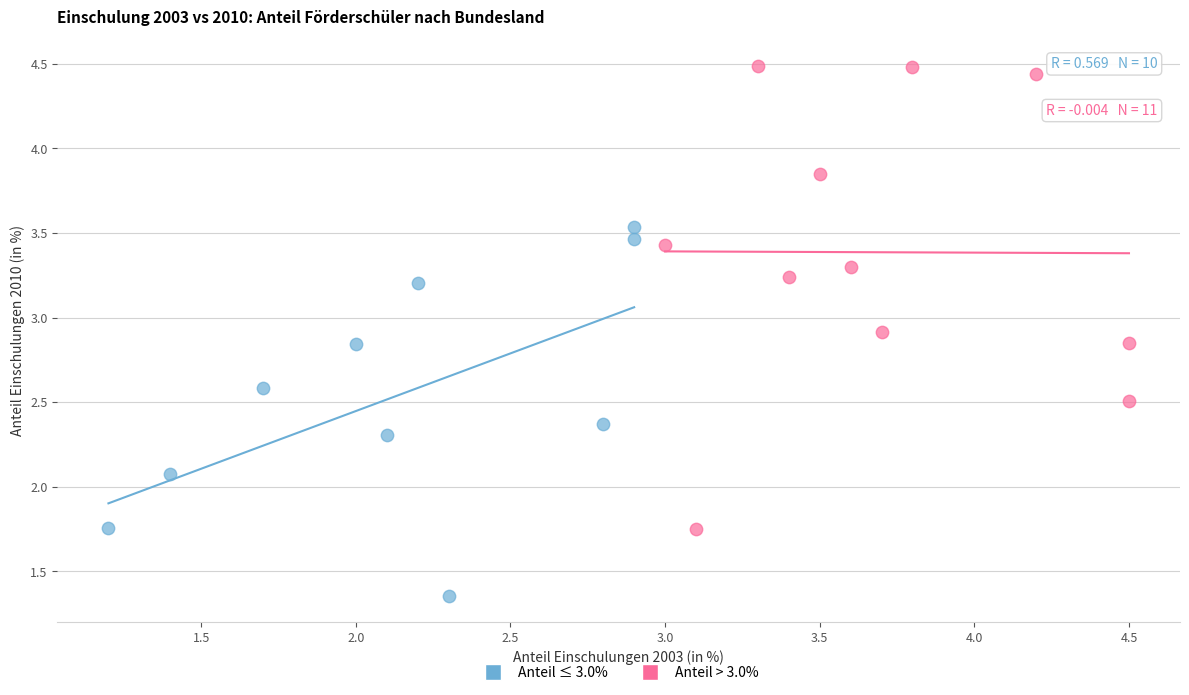

Which series has the largest Y range (max minus min)?

Anteil > 3.0%